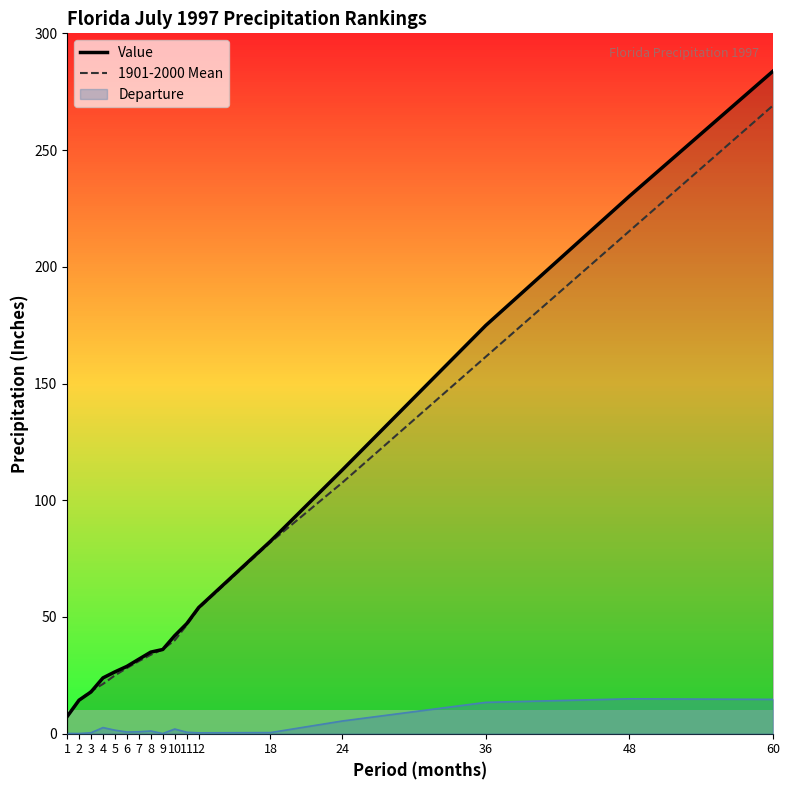

How many intersections are there between 1901-2000 Mean and Value?

5